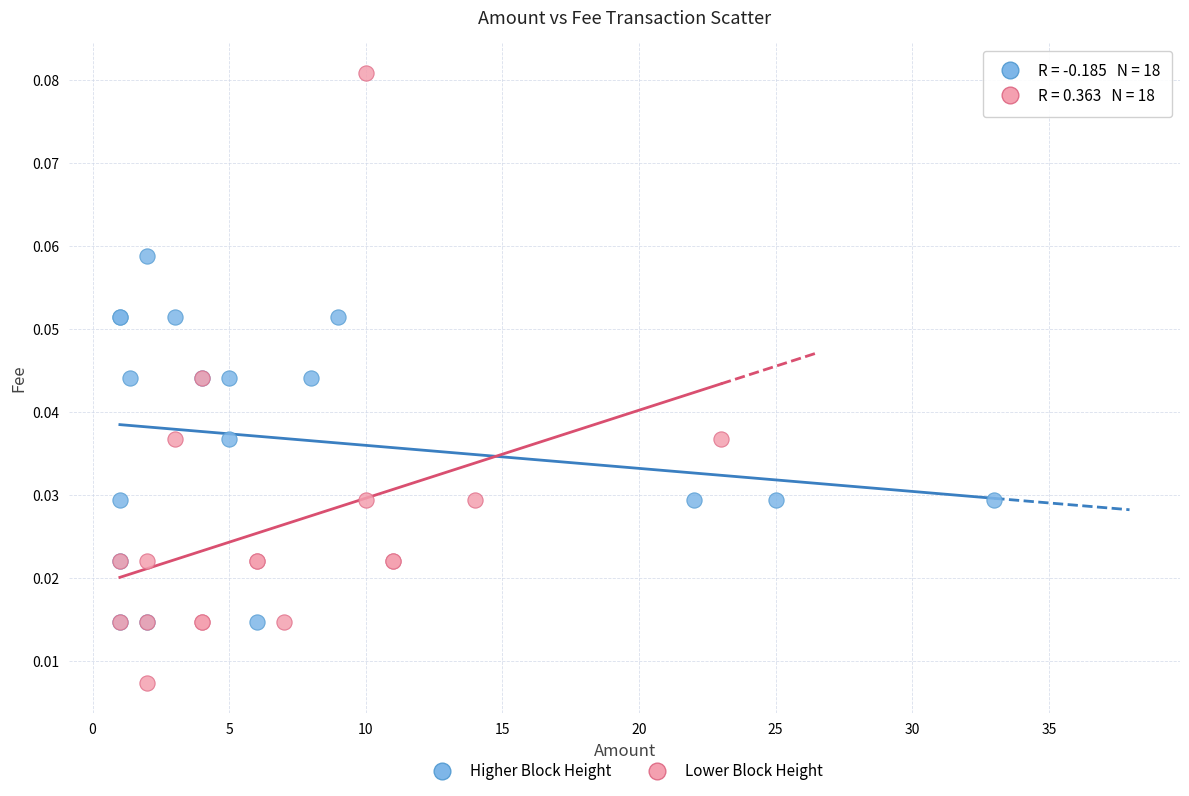

Which series reaches the minimum Y coordinate?

Lower Block Height